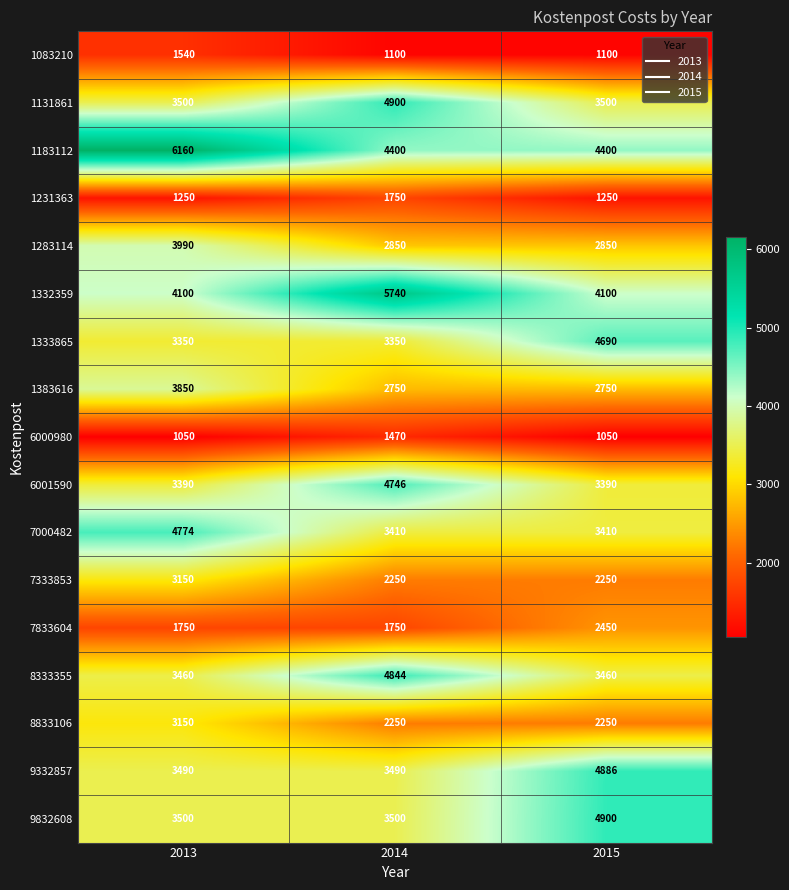

The value of 1283114 at 2013 is 3990. True or false?

True